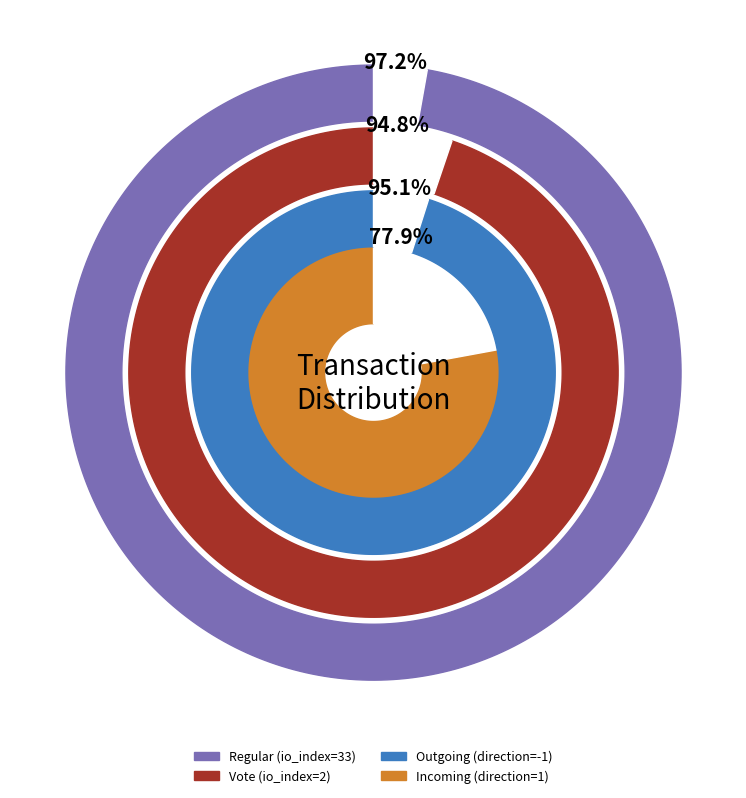

Does any single category account for the majority?

Yes